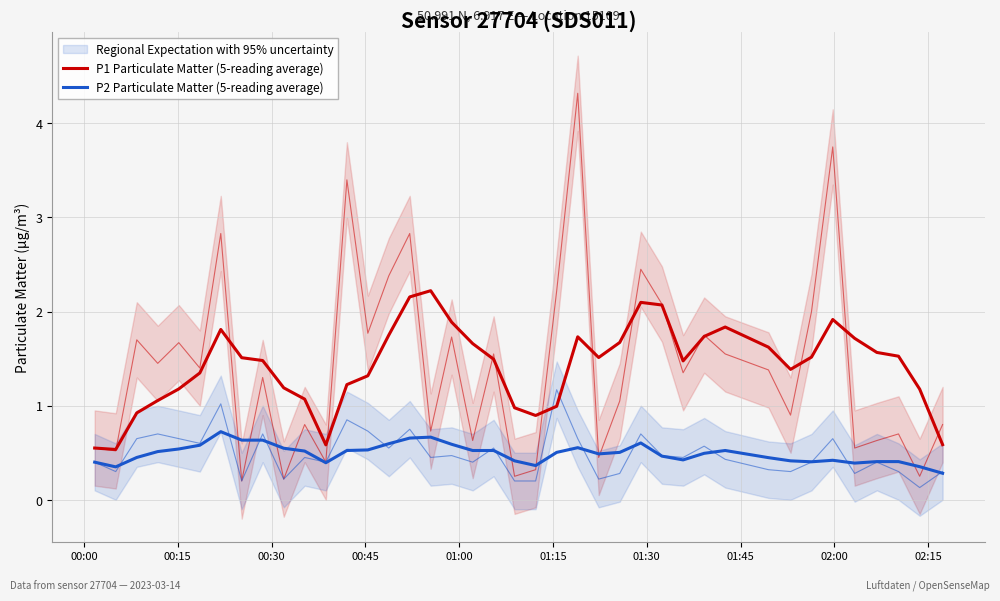

In P2 Particulate Matter (5-reading average), how many points are higher than both neighbors (excluding endpoints)?

8